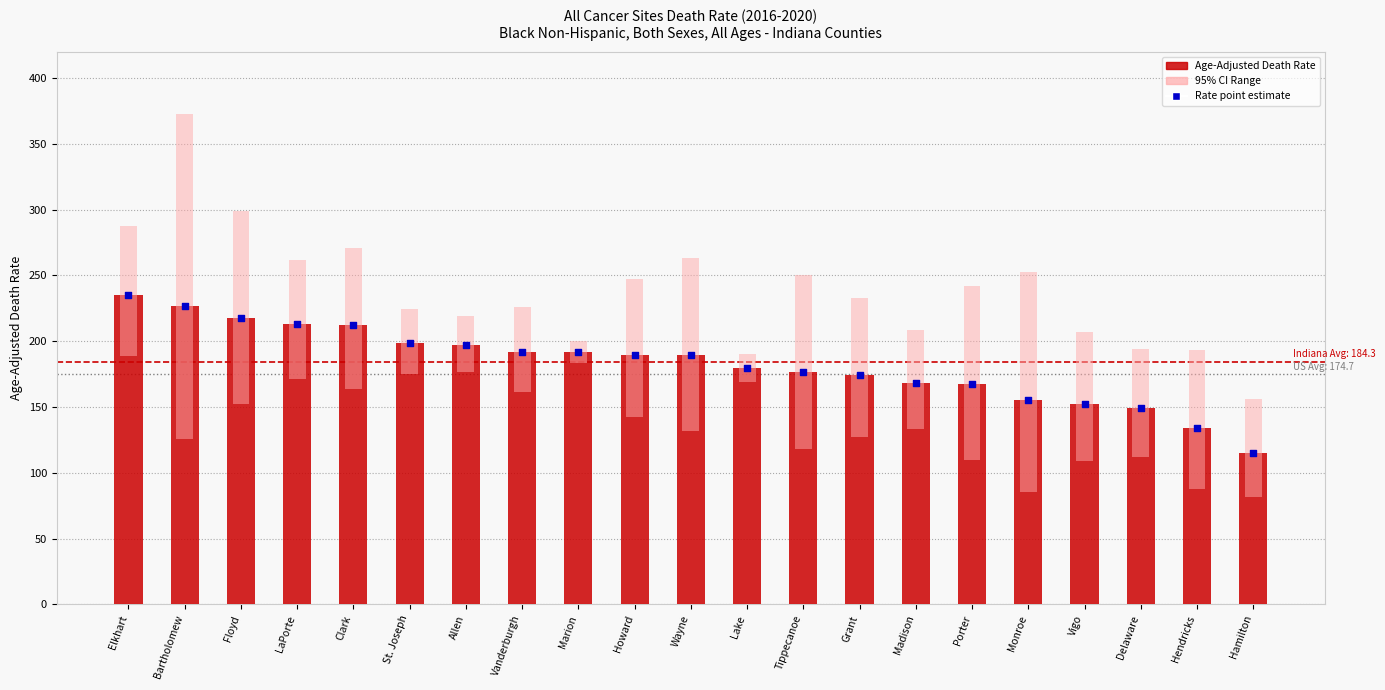

At which category is the sum across all series the highest?

Bartholomew